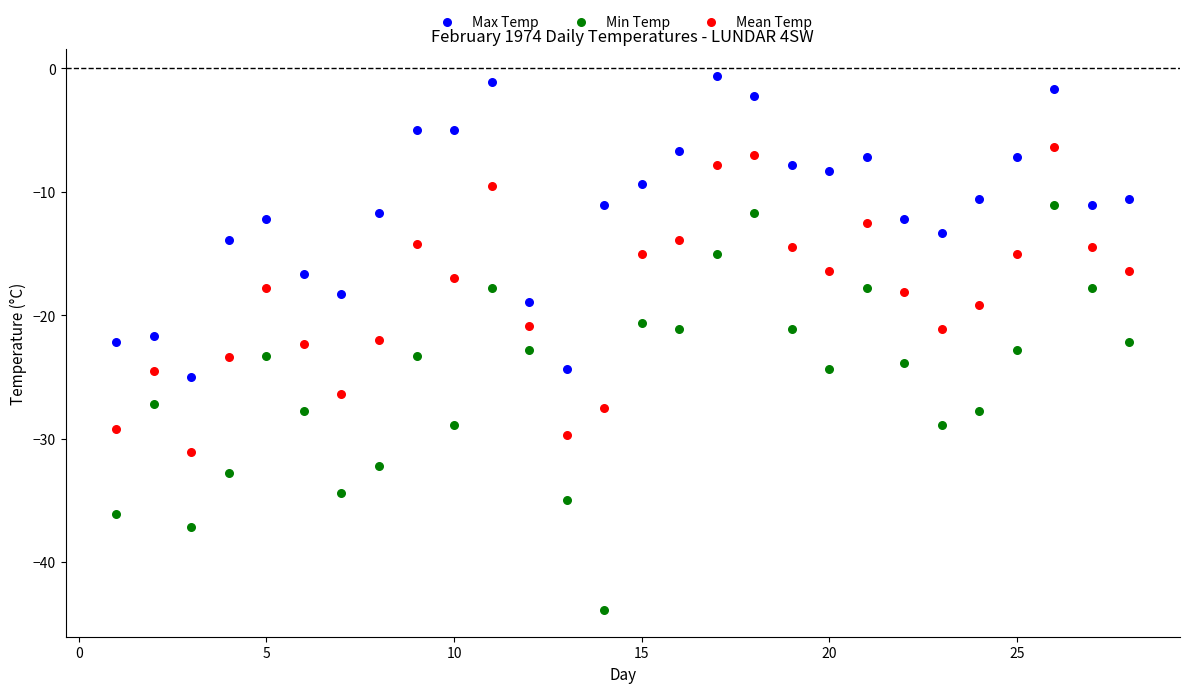

Across all data points, what is the range of Y values (max minus min)?

43.3